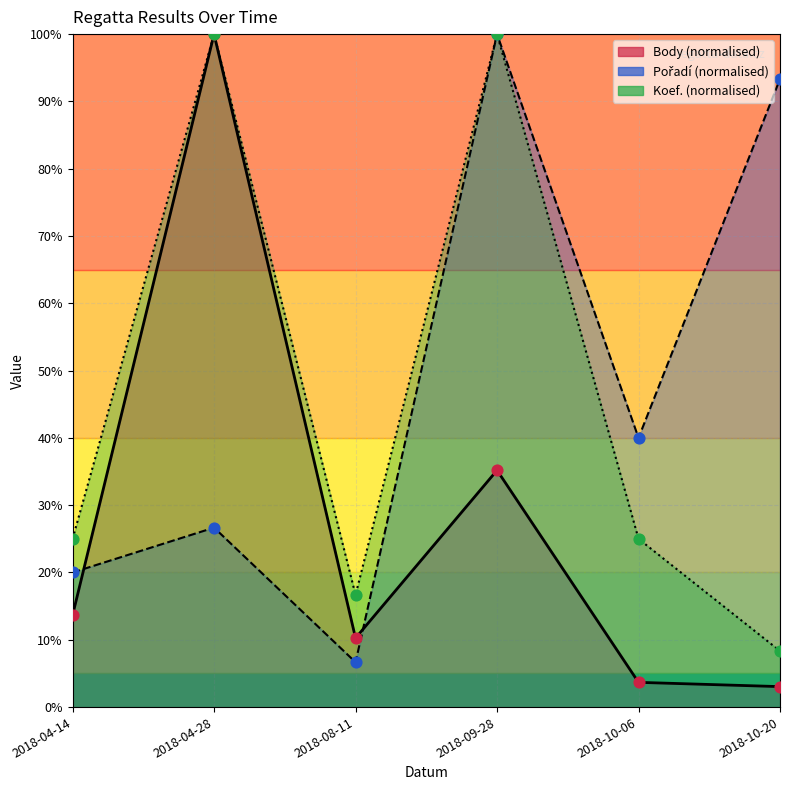

At how many categories does at least one series exceed 34?

4